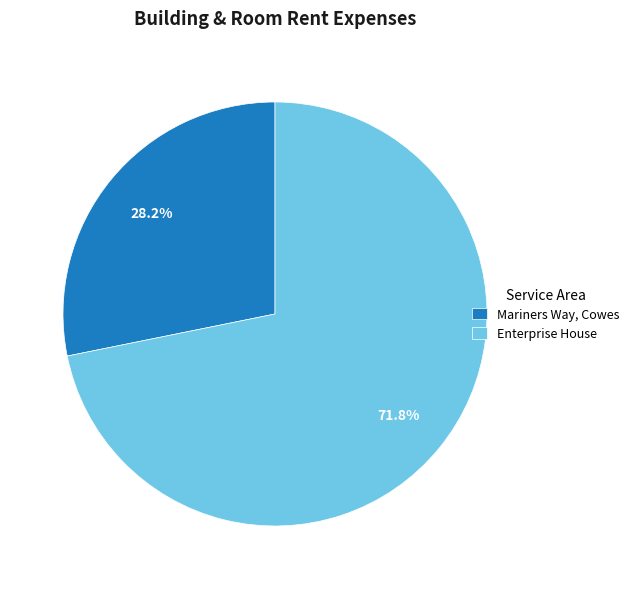

Does Enterprise House account for over 50% of the chart?

Yes